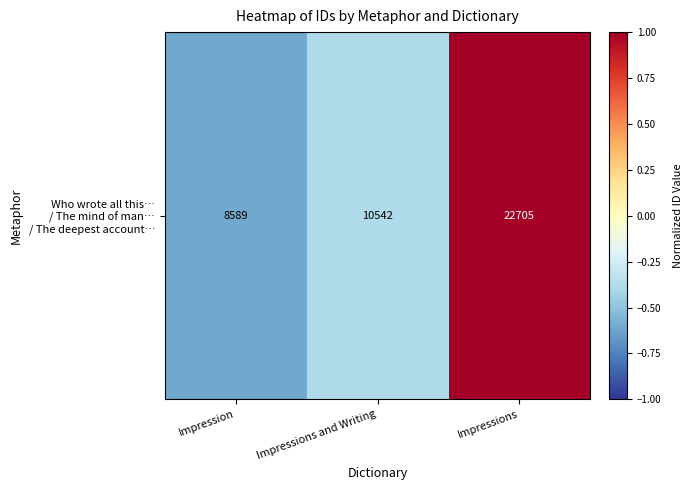

The value at Impression is -0.6. True or false?

True